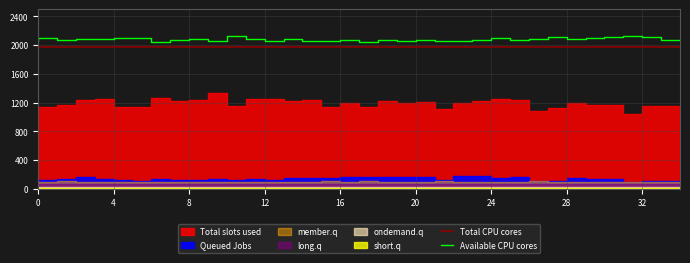

At how many categories does at least one series exceed 2081?

13